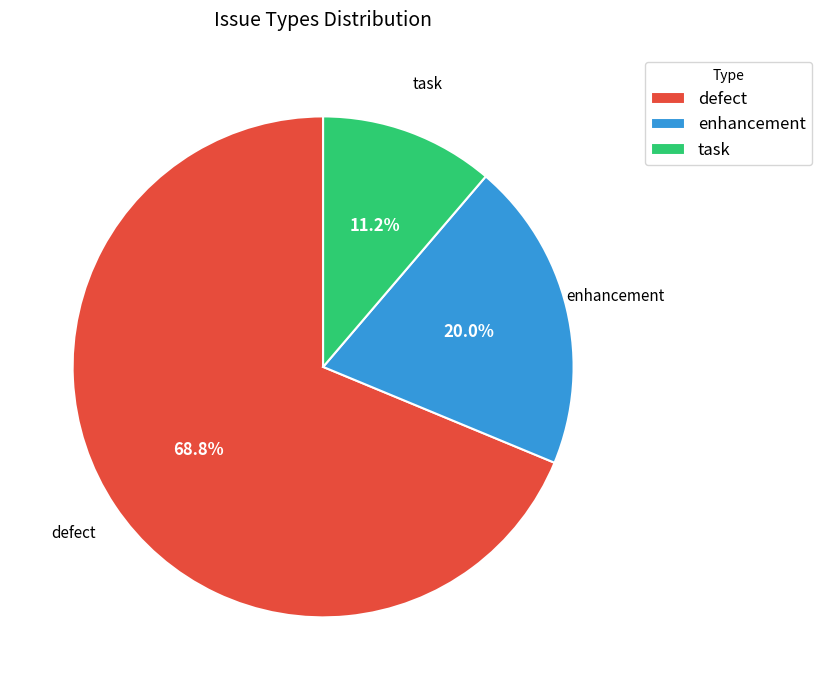

To the nearest percent, what percentage of the pie is task?

11%